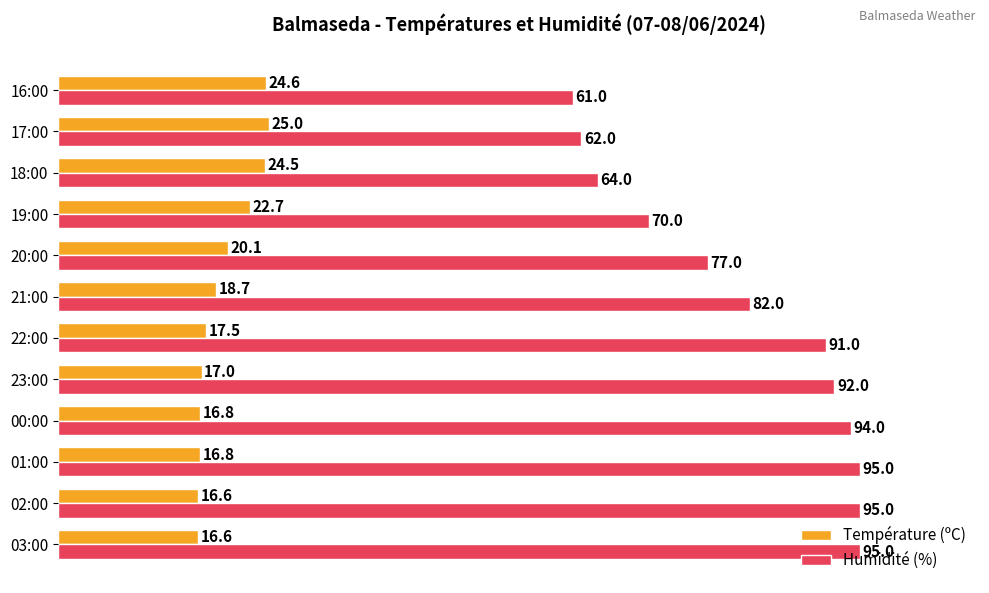

Count the number of data series in this chart.

2